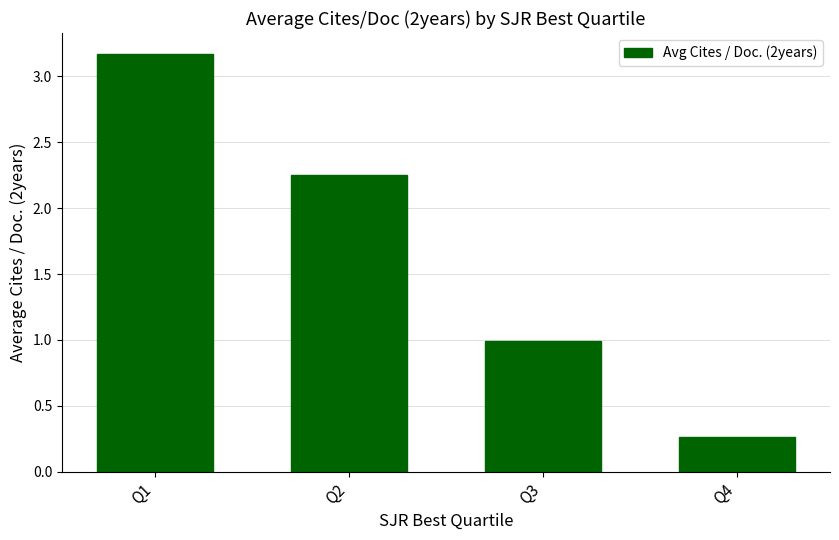

List the labels in order of value, largest first.

Q1, Q2, Q3, Q4